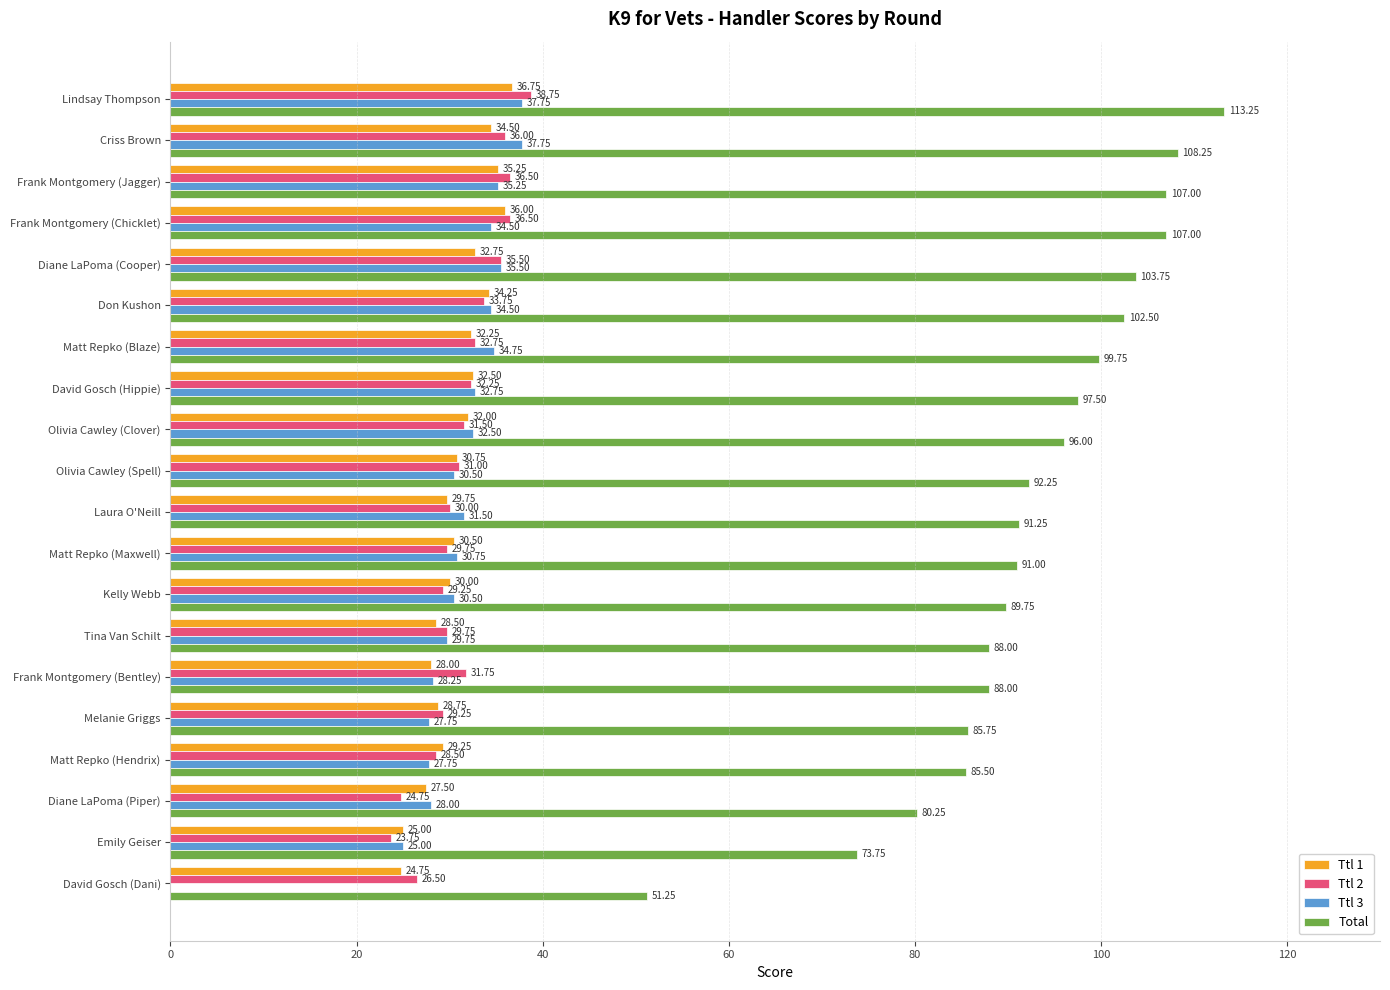

At which category is the sum across all series the highest?

Lindsay Thompson